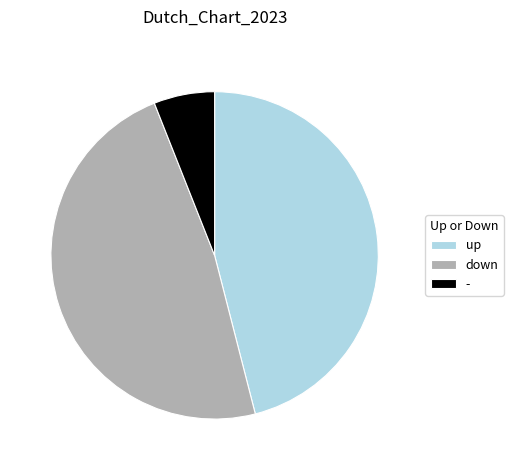

Which slice is the smallest?

-